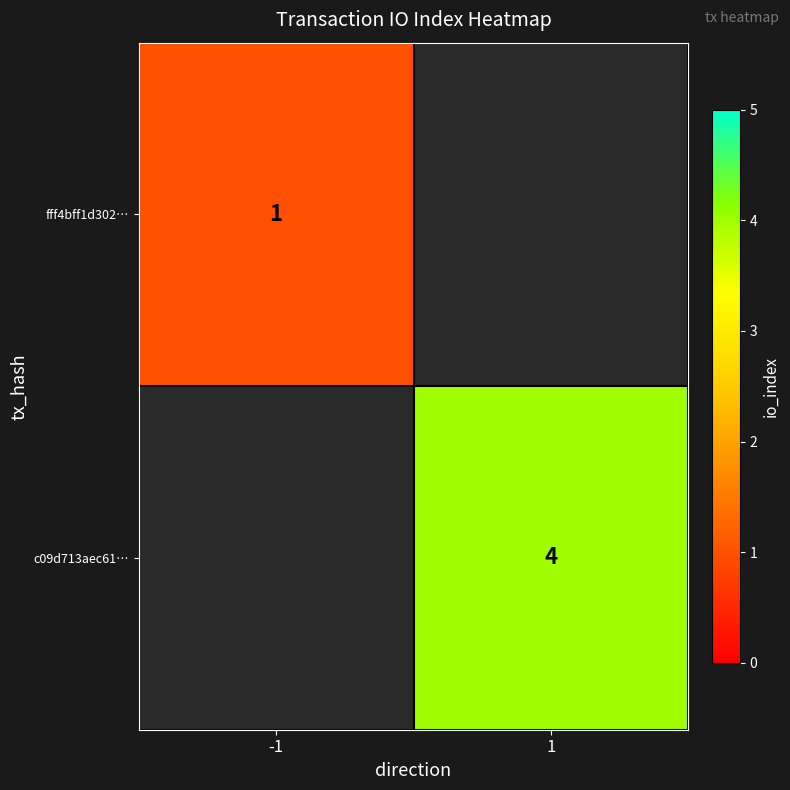

The fff4bff1d302… series shows 1 at -1. True or false?

True